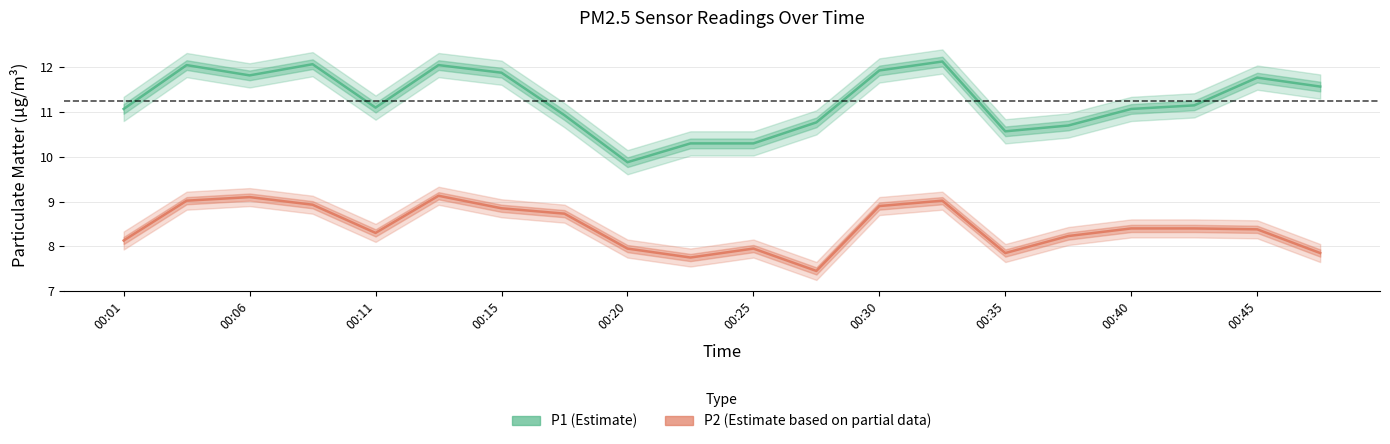

The P1 series shows 3.5 at 00:25. True or false?

False